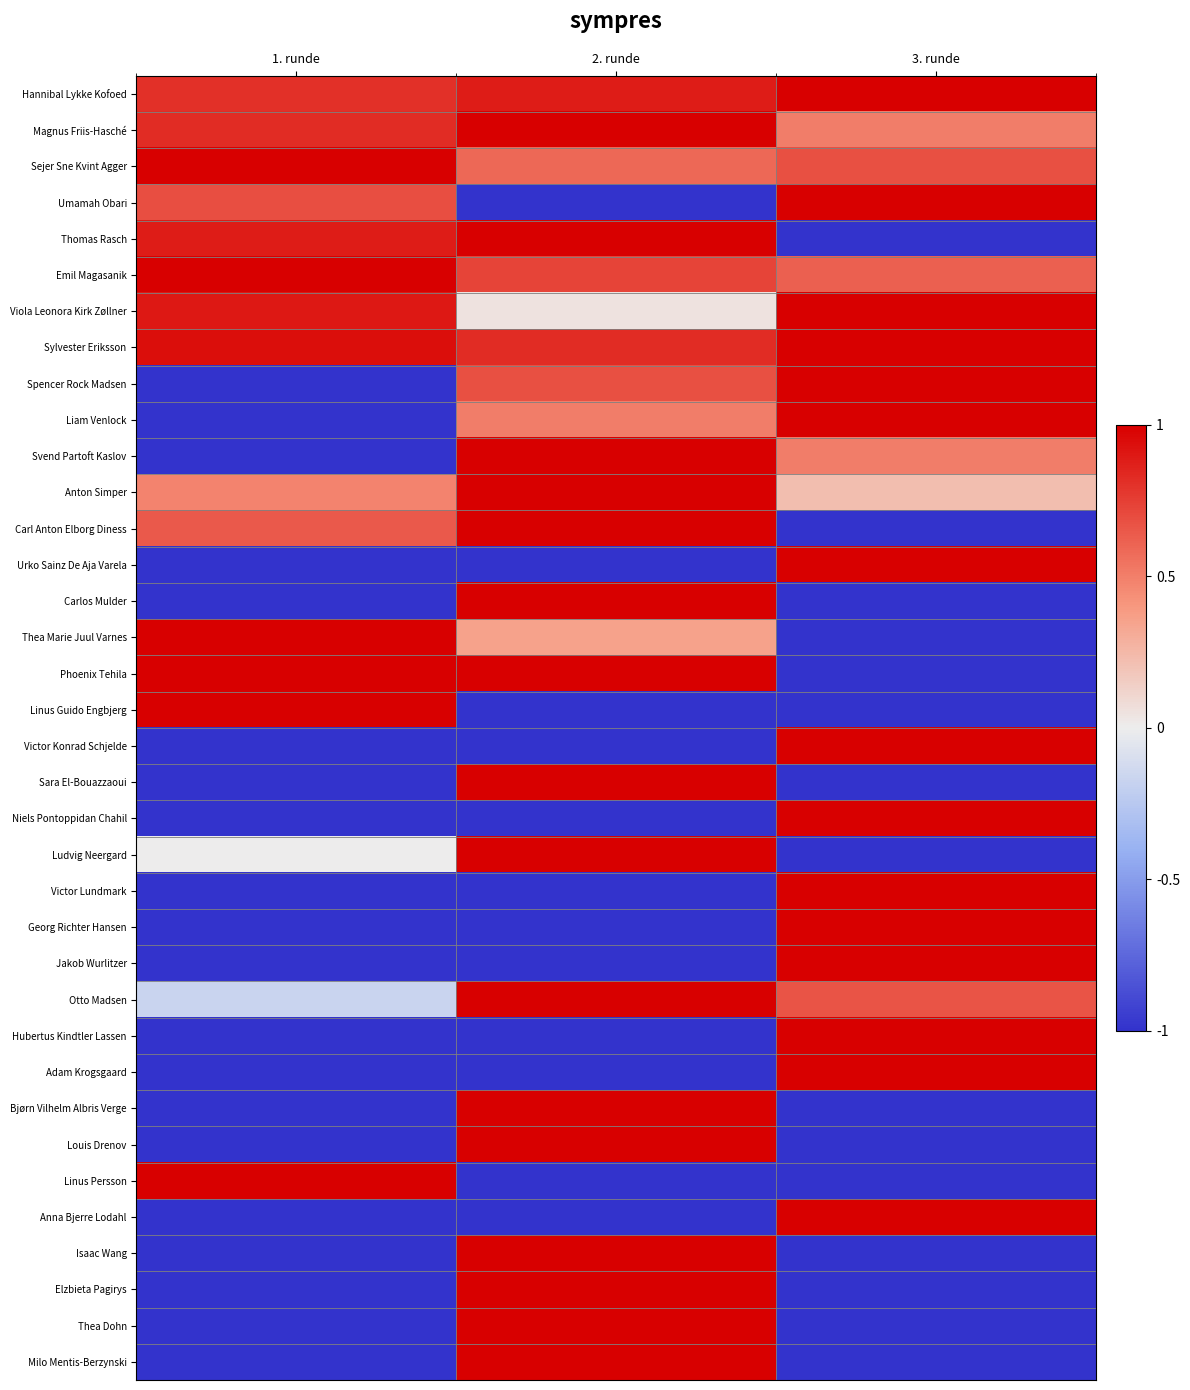

Between 3. runde and 1. runde, which is larger?

3. runde